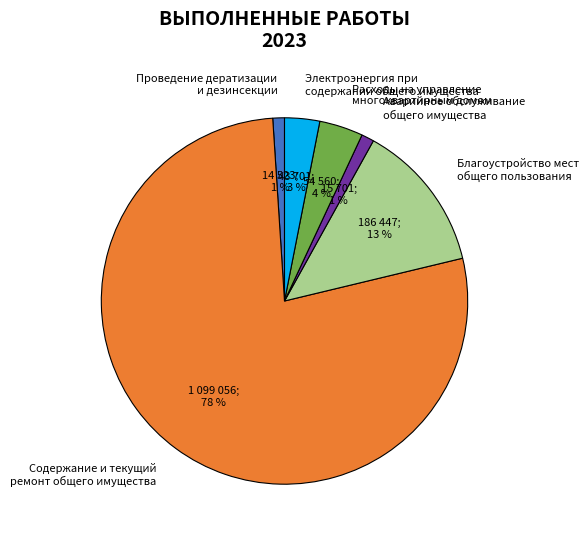

Does any single category account for the majority?

Yes